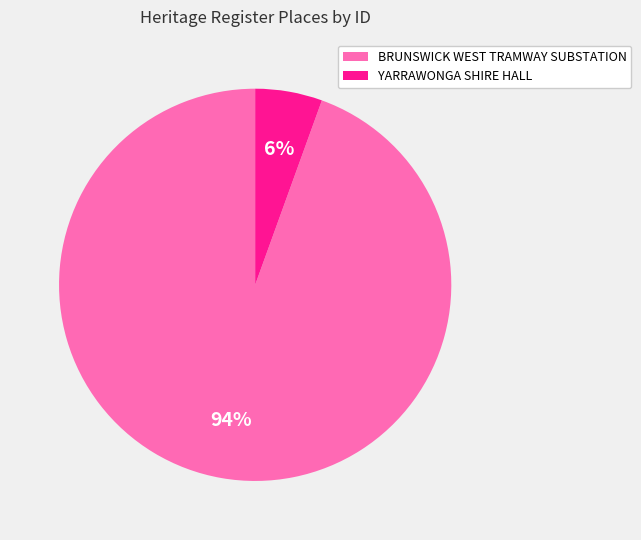

Is BRUNSWICK WEST TRAMWAY SUBSTATION the majority of the pie?

Yes